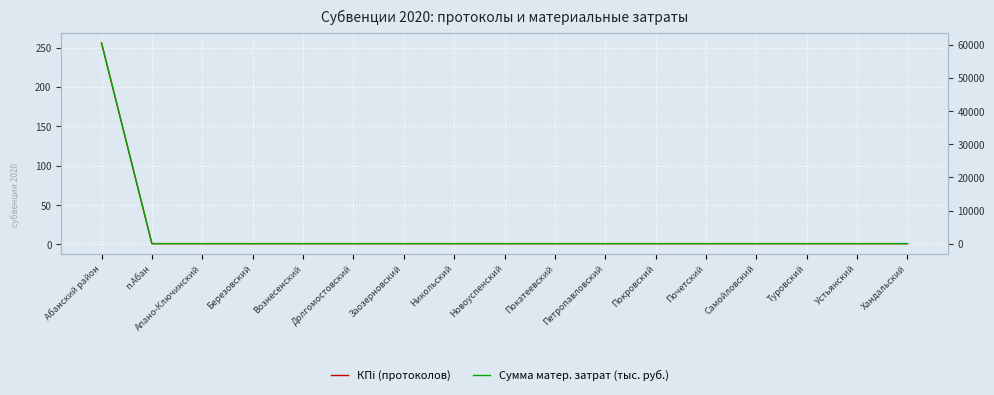

How many lines are shown in the chart?

2